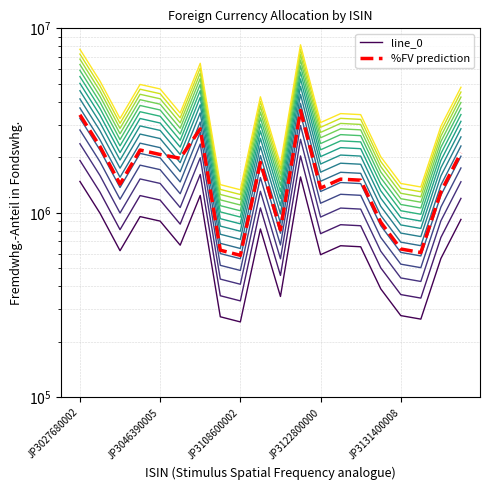

At which label does line_0 first exceed 663814?

JP3027680002